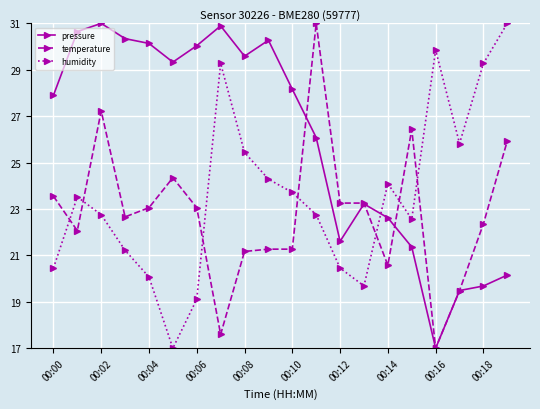

Which series has the largest total across all categories?

pressure